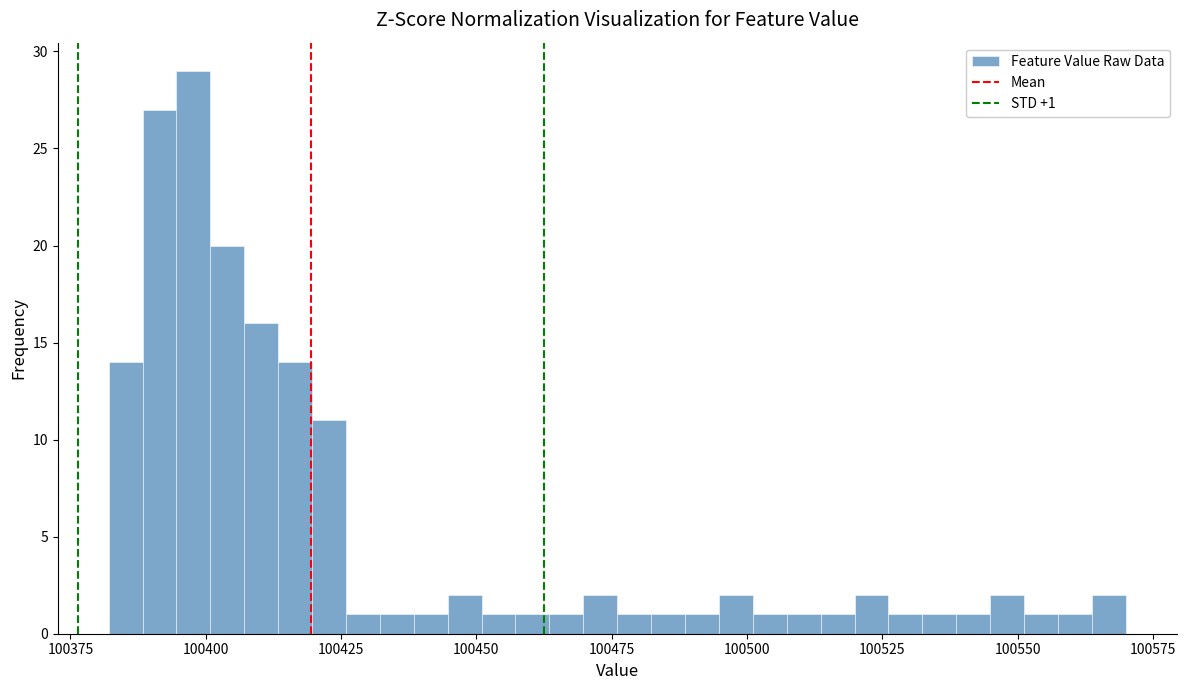

Around what value on the x-axis is the tallest bar? Give the approximate position of its centre, as read against the axis.

100400